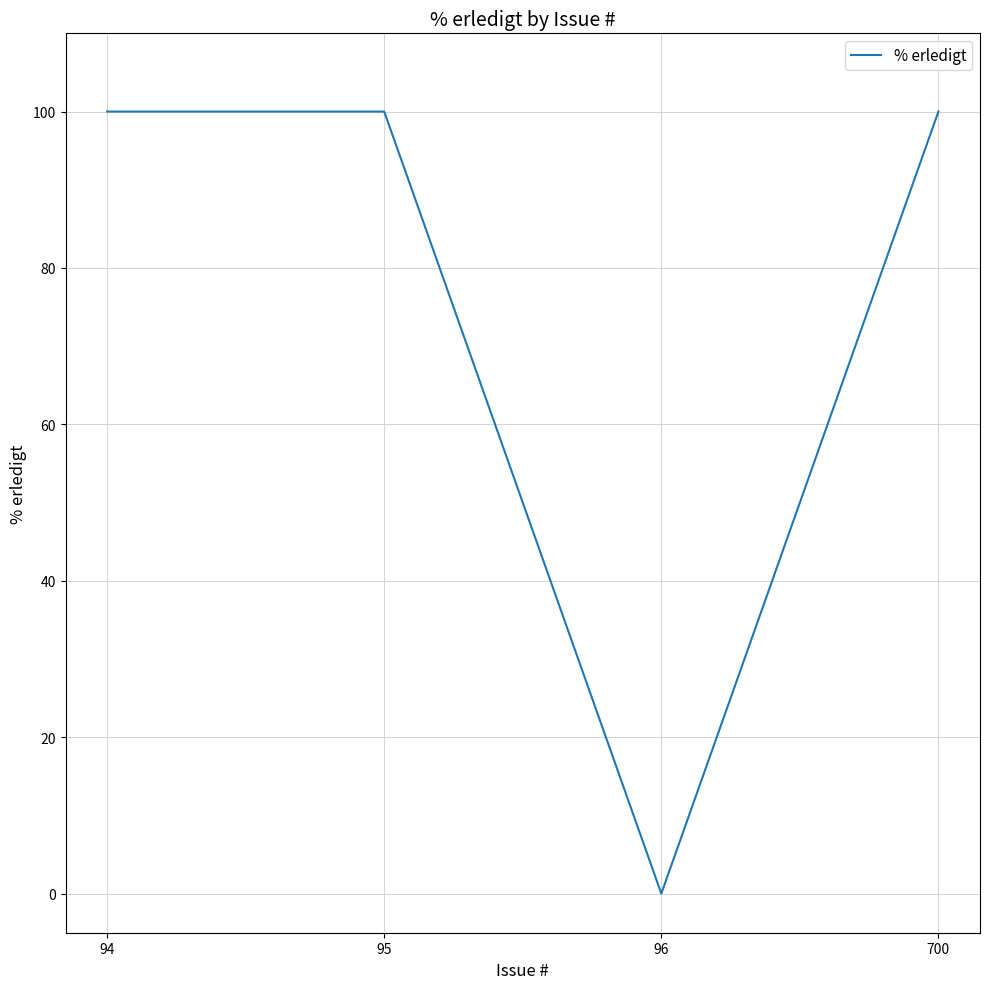

Reading left to right, extract all data points from this chart.

100	100	0	100